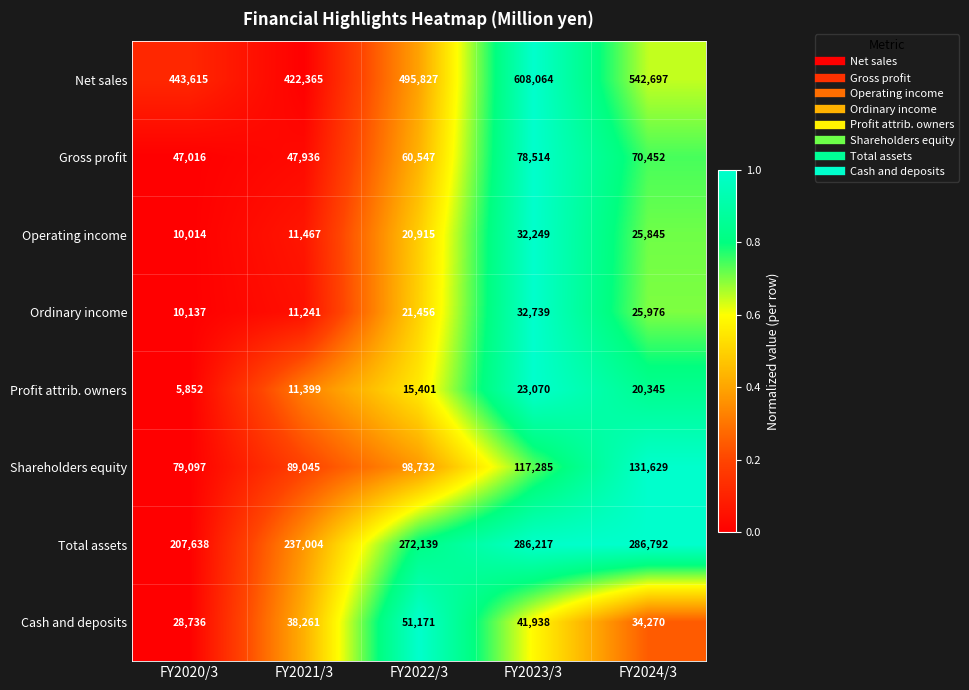

Which category has the lowest value across all series?

FY2020/3